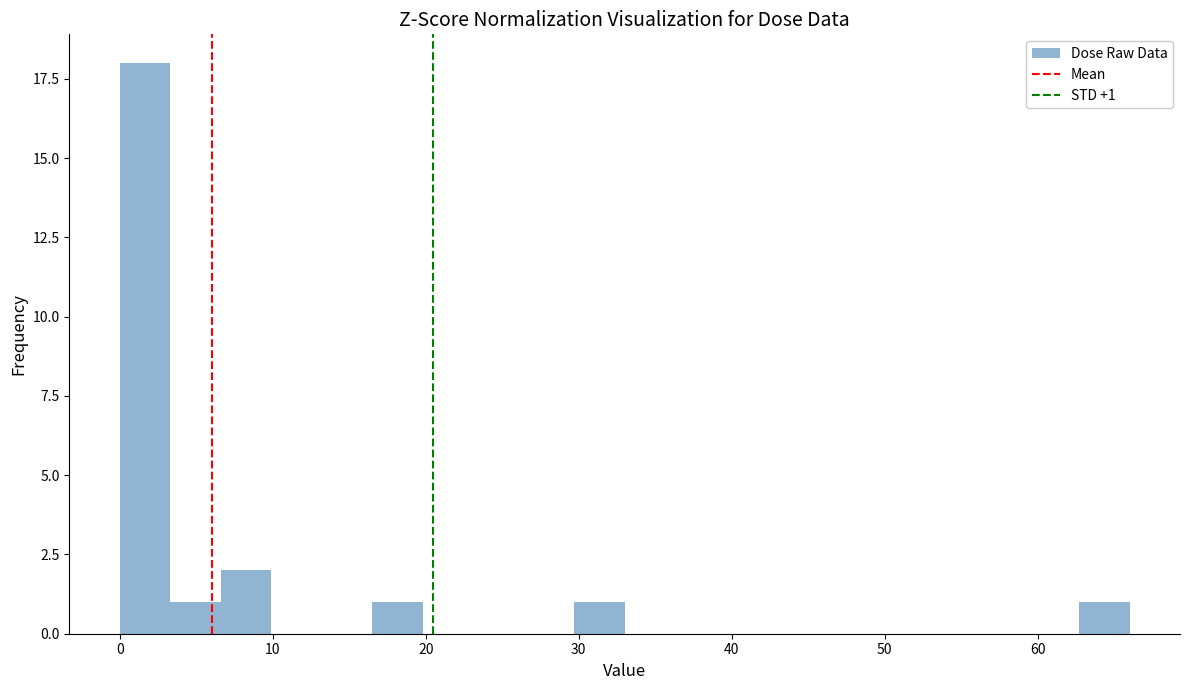

Around what value on the x-axis is the tallest bar? Give the approximate position of its centre, as read against the axis.

2